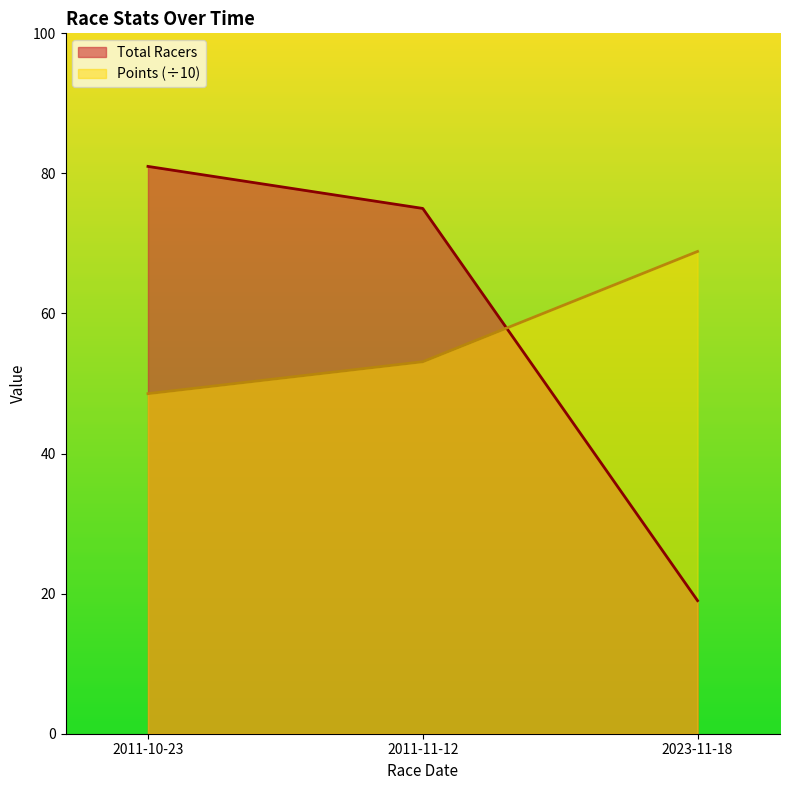

What is the approximate value of Total Racers at 2011-10-23?

81.0